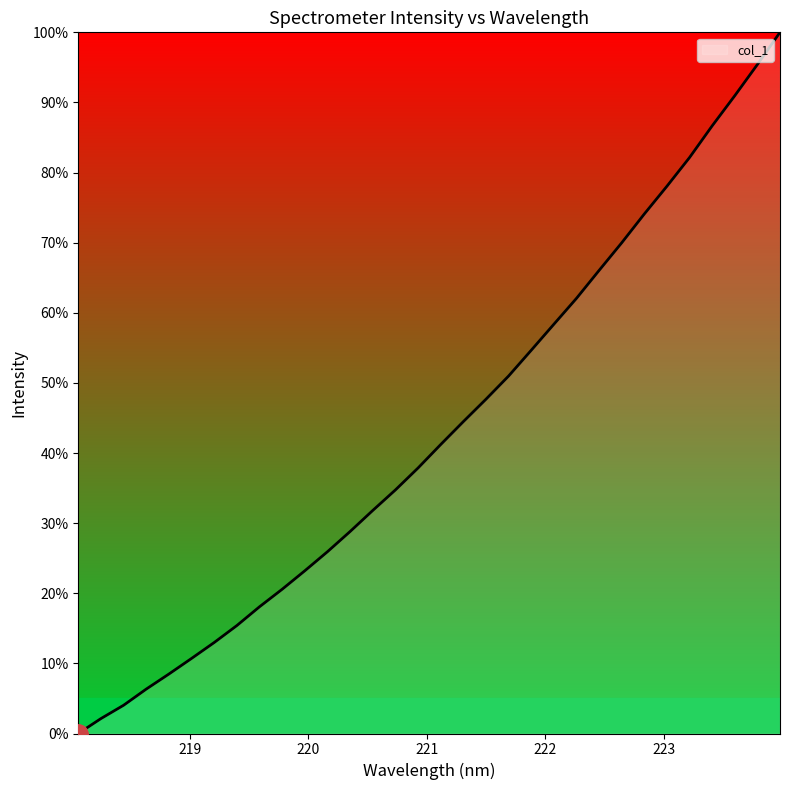

What is the greatest value displayed?

100.0